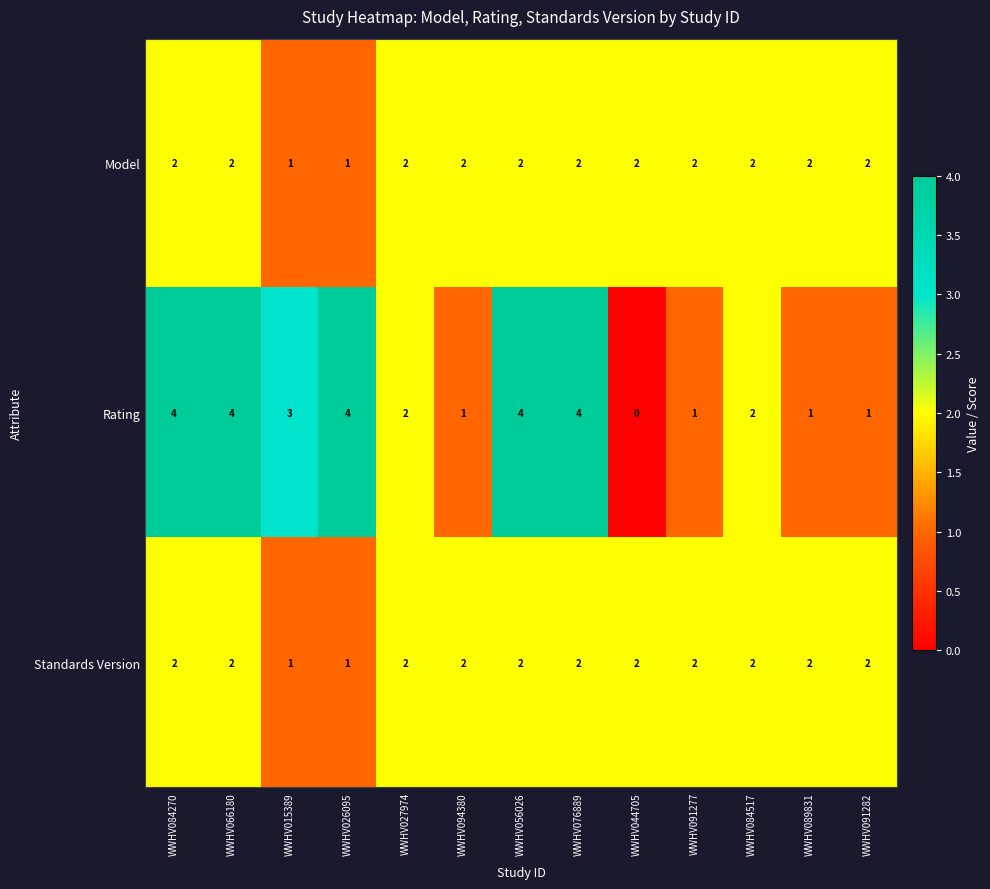

The value of Rating at WWHV084517 is 1. True or false?

False